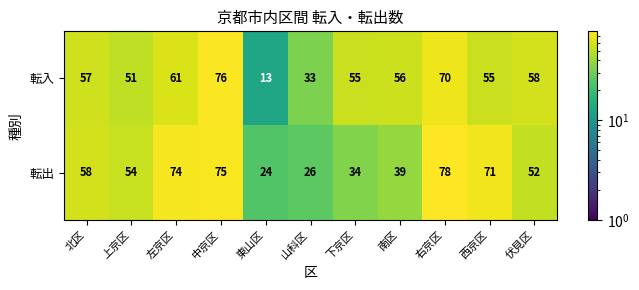

Is it true that 転出 equals 15 at 下京区?

False